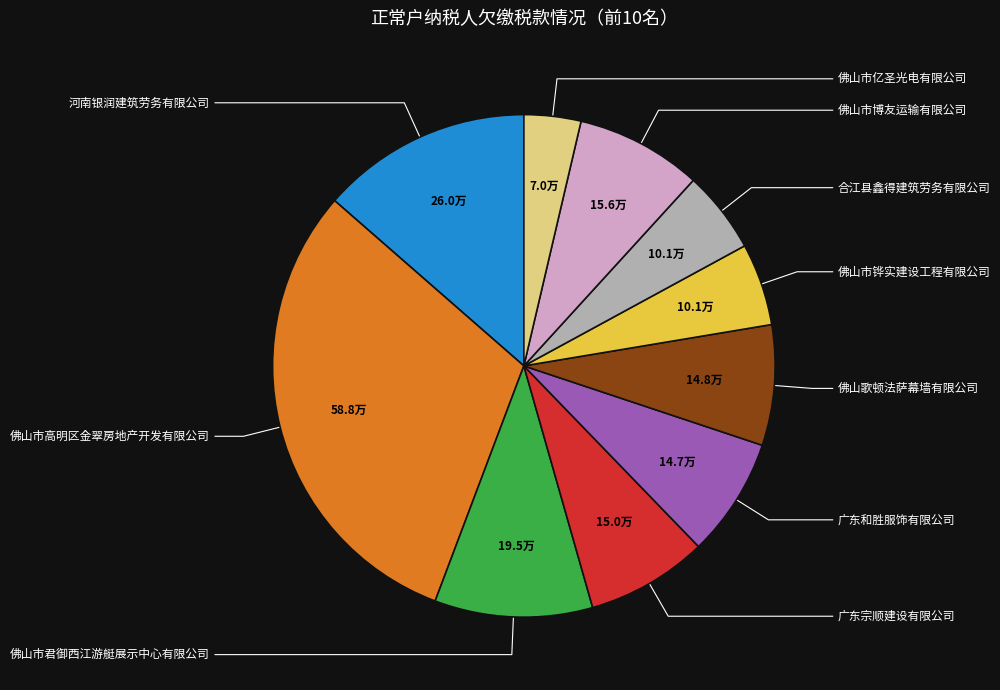

How many segments does this pie chart have?

10